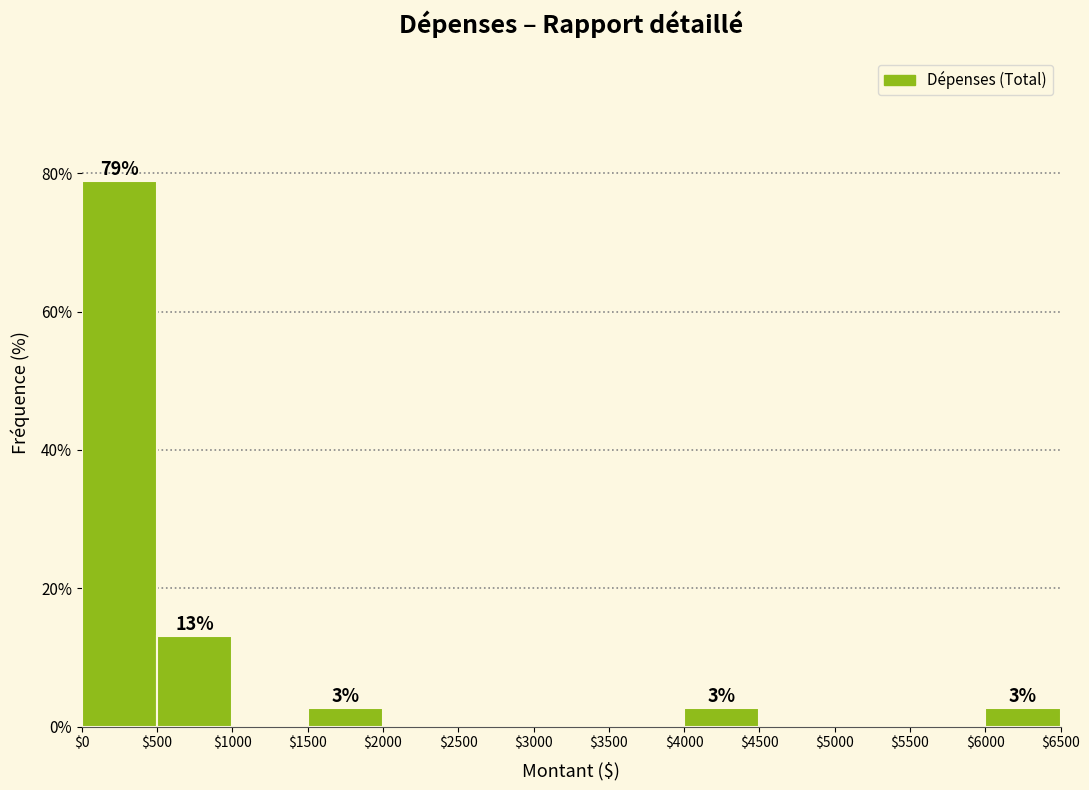

Which range on the x-axis has the tallest bar?

$0 to $500